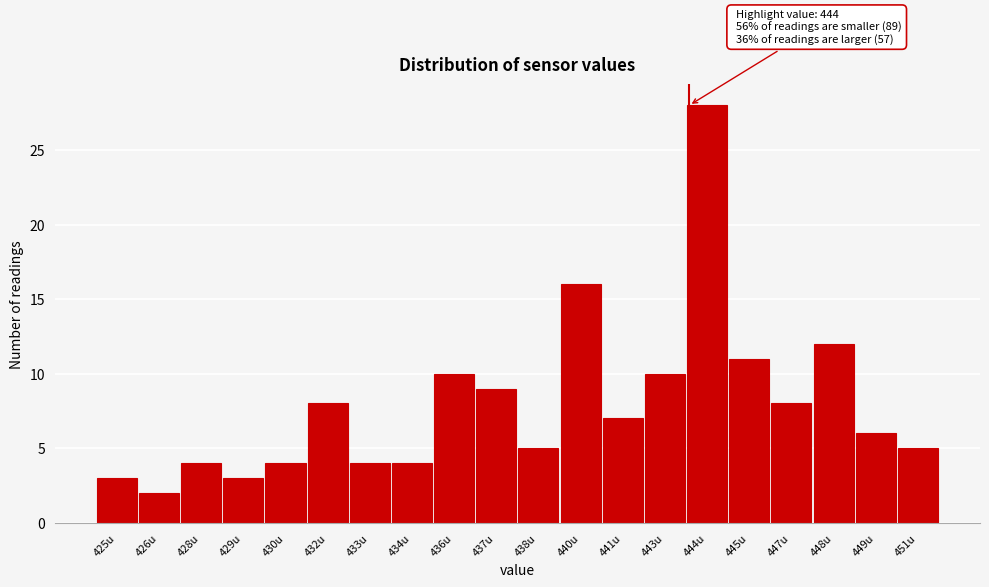

Reading left to right, list all the values displayed in this chart.

425u=3	426u=2	428u=4	429u=3	430u=4	432u=8	433u=4	434u=4	436u=10	437u=9	438u=5	440u=16	441u=7	443u=10	444u=28	445u=11	447u=8	448u=12	449u=6	451u=5